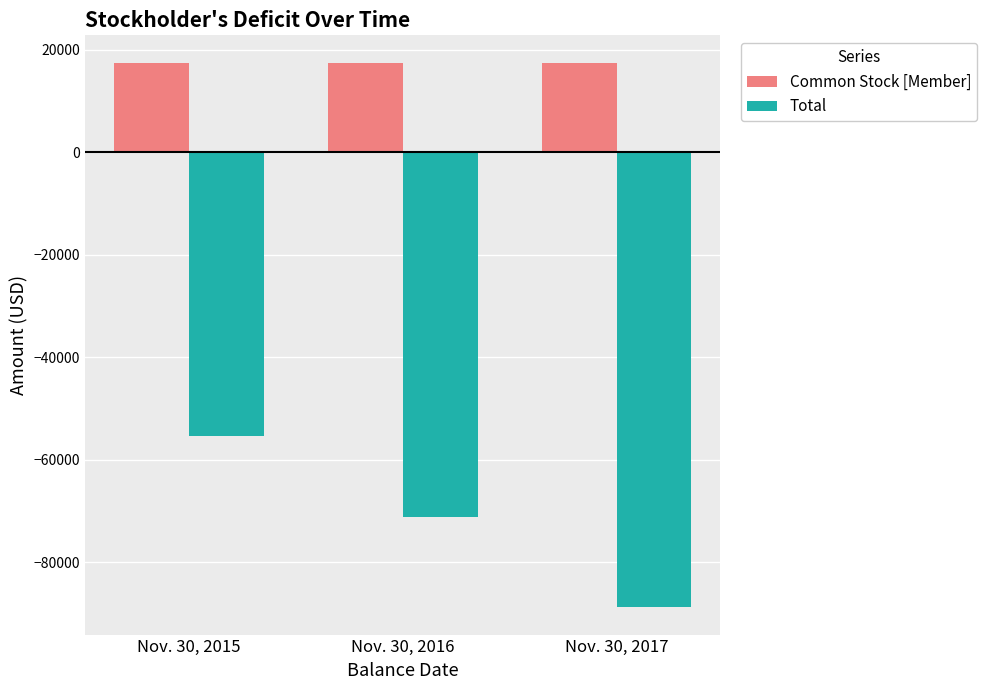

Rank the series by their average value, from highest to lowest.

Common Stock [Member], Total